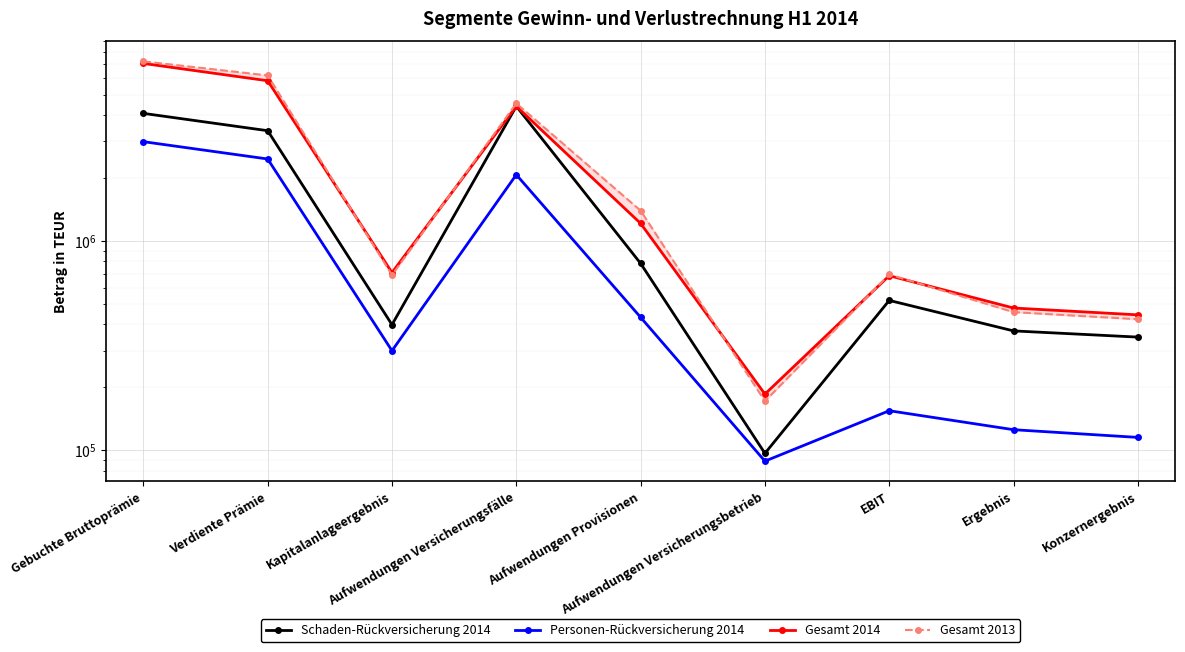

True or false: Gesamt 2013 and Personen-Rückversicherung 2014 cross at least once.

False